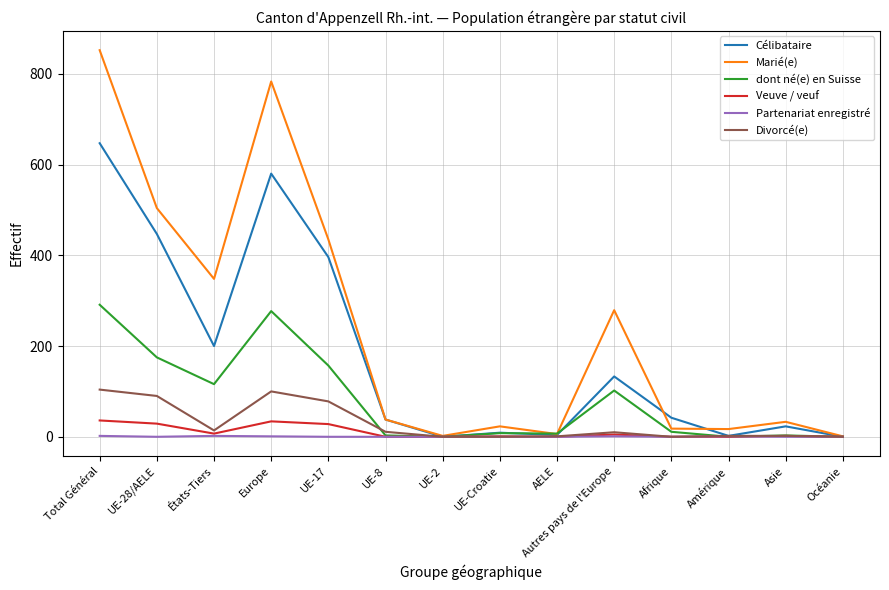

Which series has the largest range (max minus min)?

Marié(e)